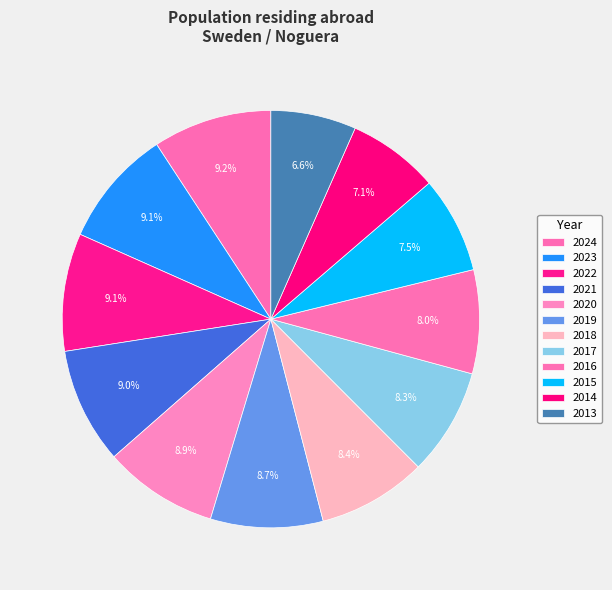

To the nearest percent, what percentage of the pie is 2015?

7%